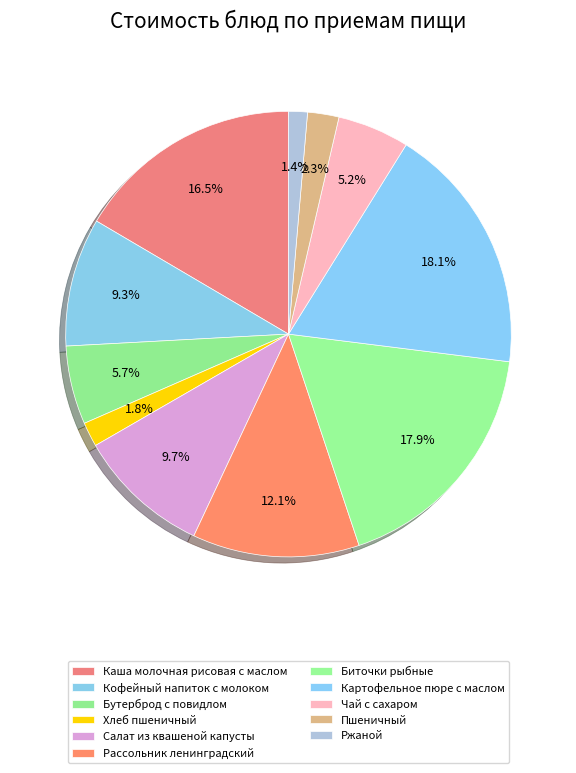

Count the number of slices in the pie.

11